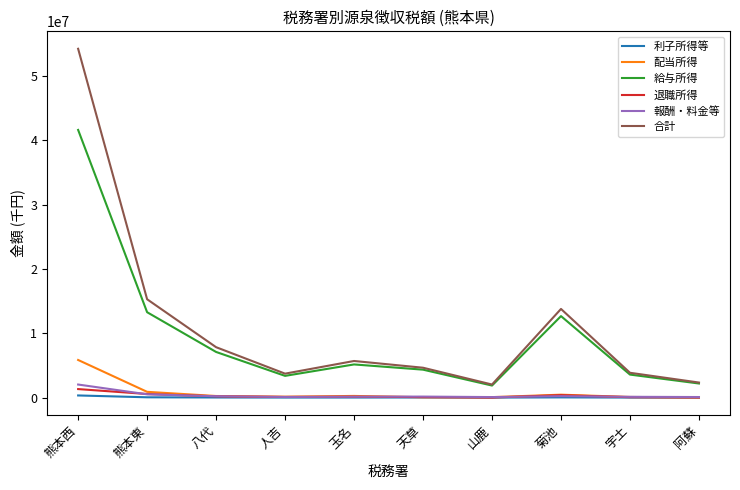

What is the highest value of the 合計 series?

54267094